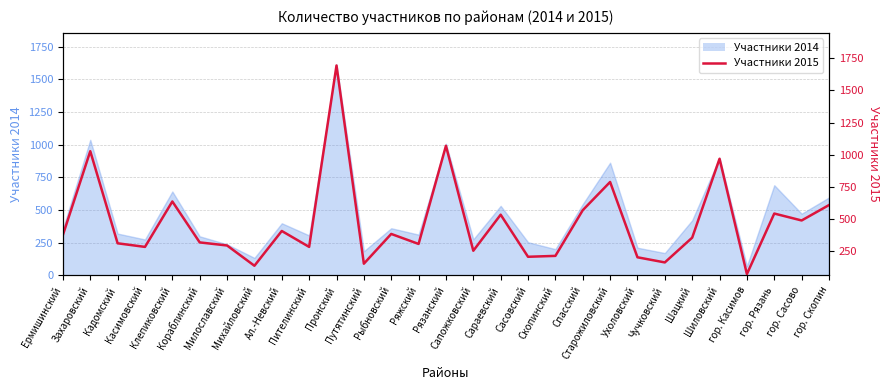

Rank the categories by value from lowest to highest.

гор. Касимов, Михайловский, Путятинский, Чучковский, Ухоловский, Сасовский, Скопинский, Сапожковский, Касимовский, Пителинский, Милославский, Ряжский, Кадомский, Кораблинский, Шацкий, Ермишинский, Рыбновский, Ал.-Невский, гор. Сасово, Сараевский, гор. Рязань, Спасский, гор. Скопин, Клепиковский, Старожиловский, Шиловский, Захаровский, Рязанский, Пронский